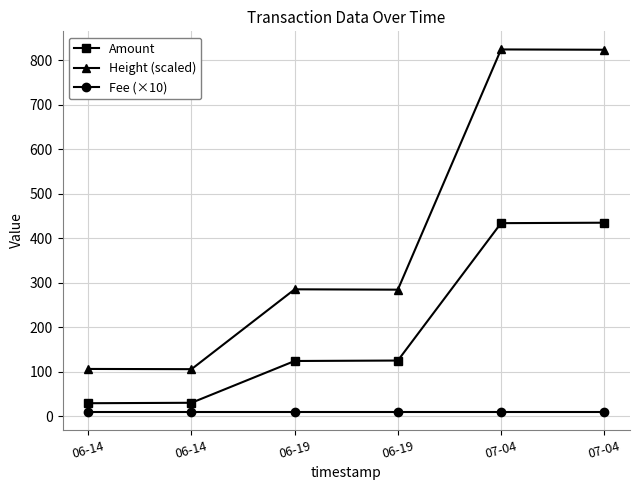

Reading left to right, extract all data points from this chart.

Amount: 29.0	30.0	124.0	125.0	434.0	435.0
Height (scaled): 106.1	105.6	285.2	284.4	824.7	824.0
Fee (×10): 10.0	10.0	10.0	10.0	10.0	10.0